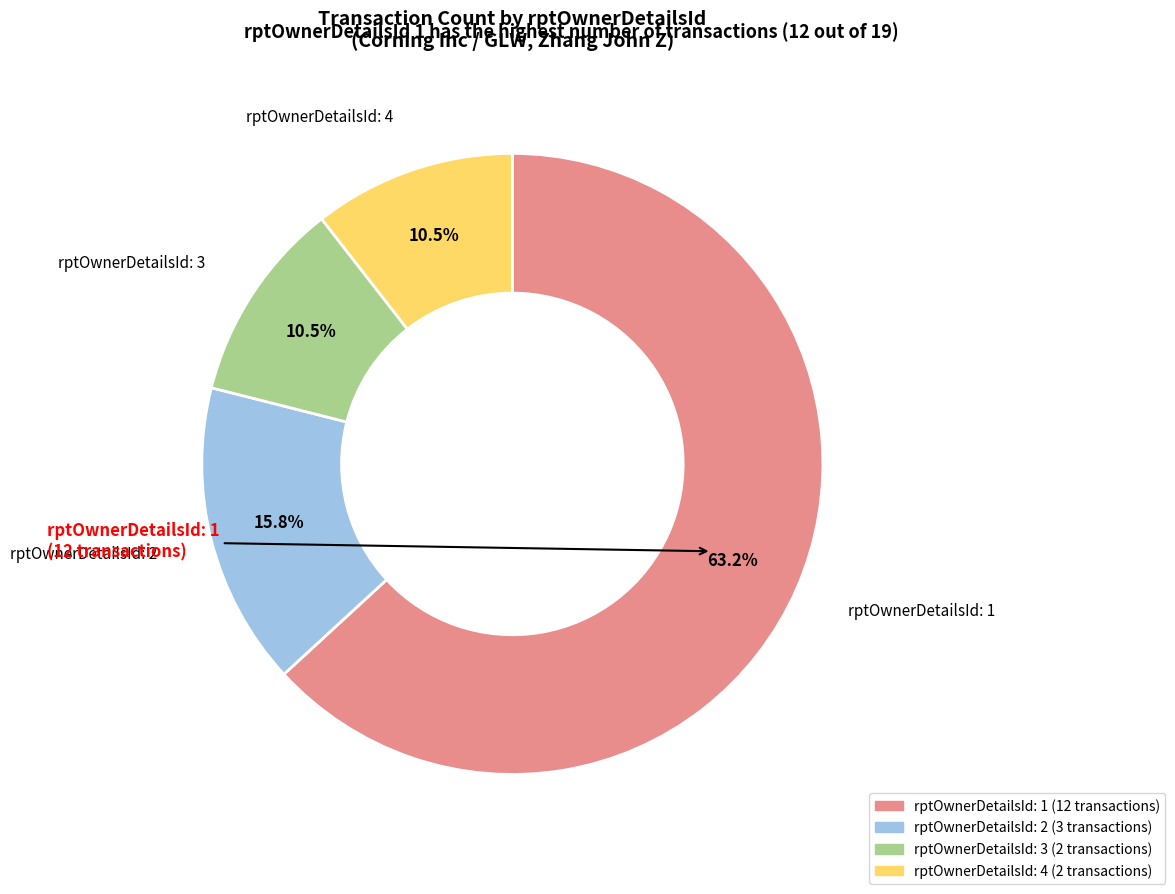

Is there any slice that represents more than half of the pie?

Yes